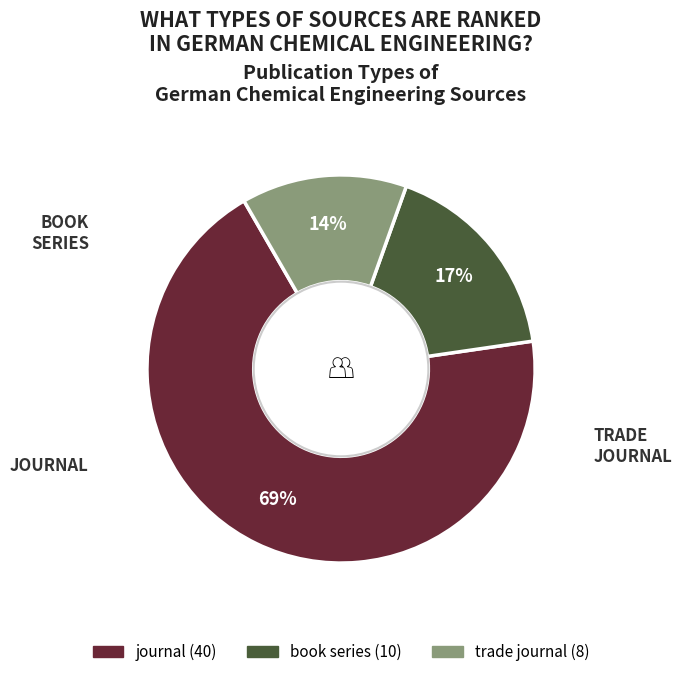

Rank the categories by value from lowest to highest.

trade journal, book series, journal